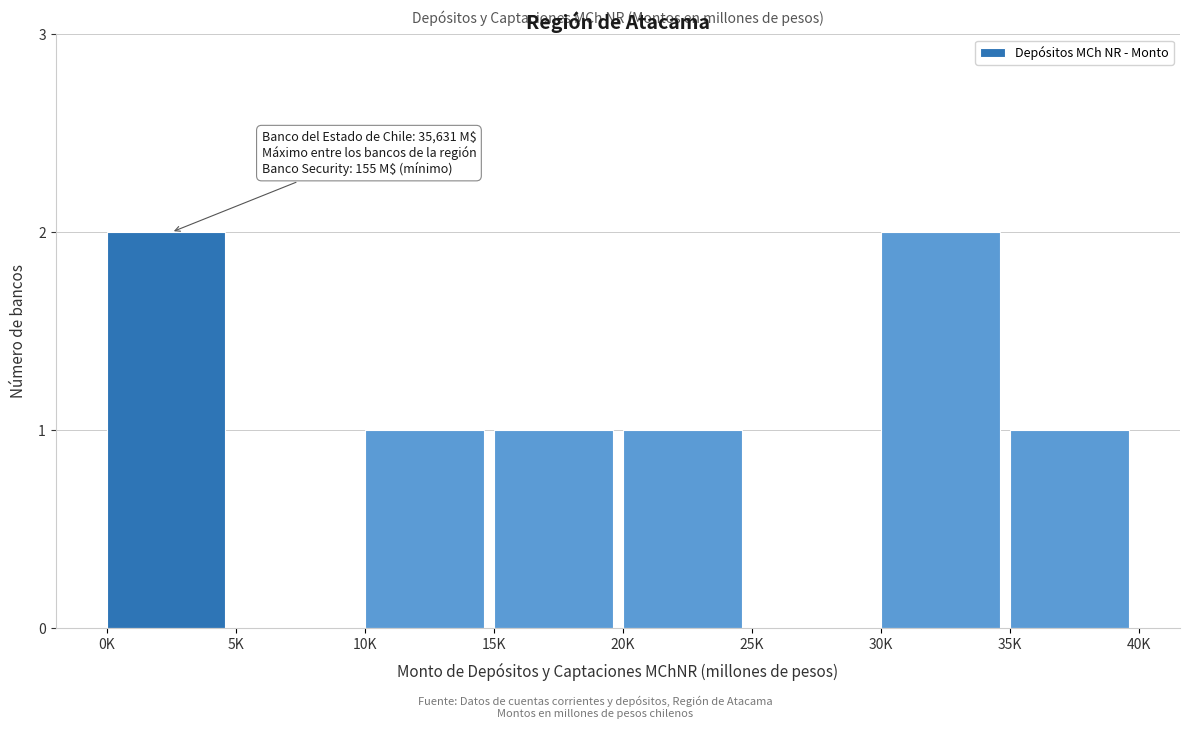

Reading right to left, list all the values displayed in this chart.

35K=1	30K=2	25K=0	20K=1	15K=1	10K=1	5K=0	0K=2